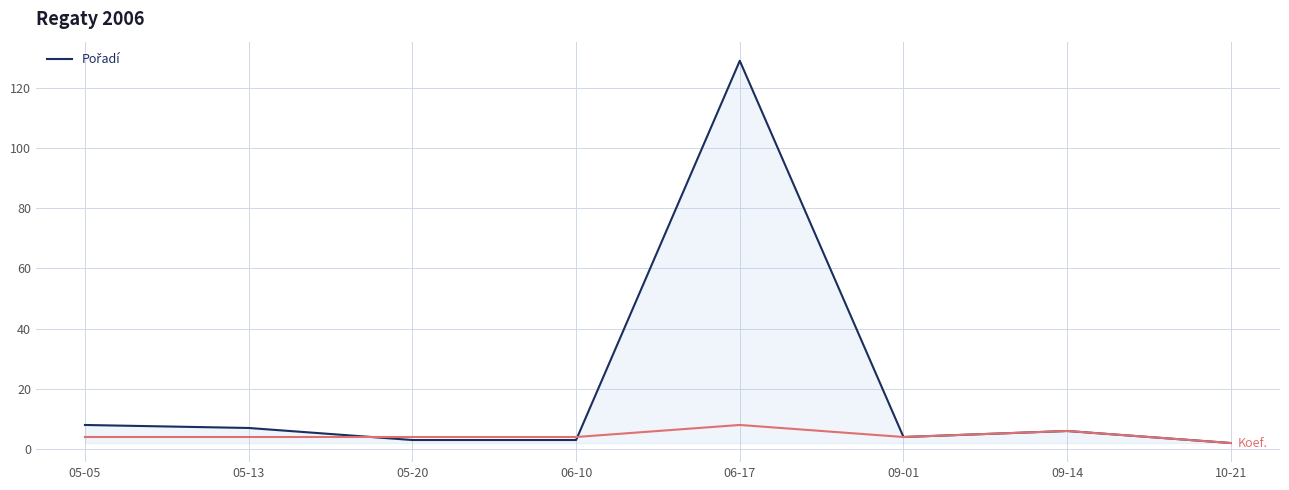

At which category does the chart reach its peak across all series?

06-17